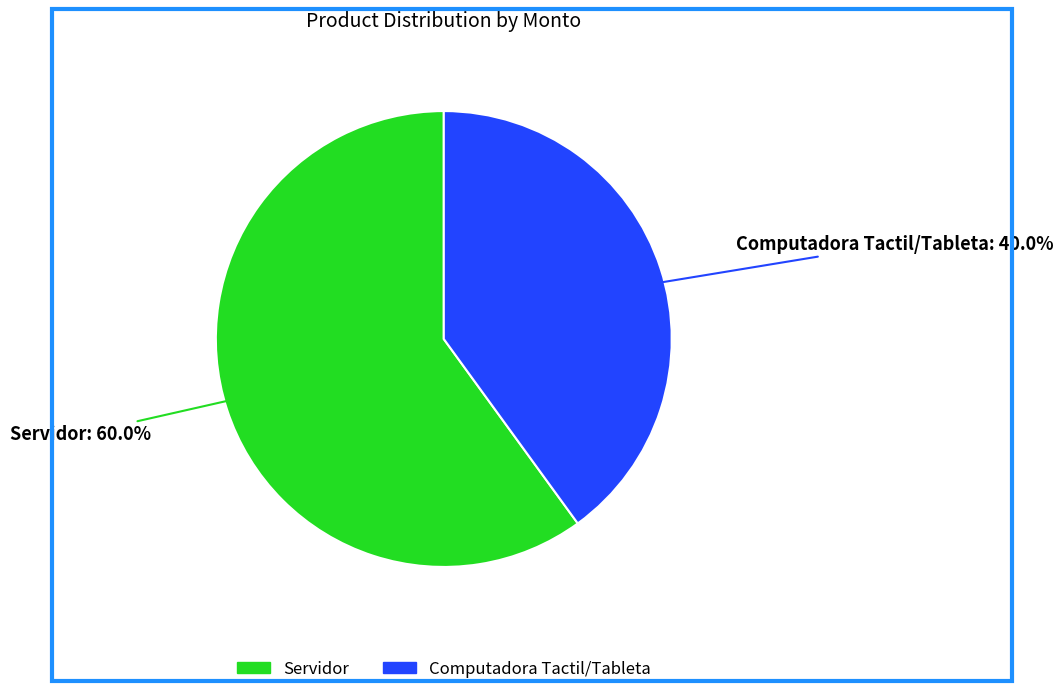

To the nearest percent, what percentage of the pie is Computadora Tactil/Tableta?

40%